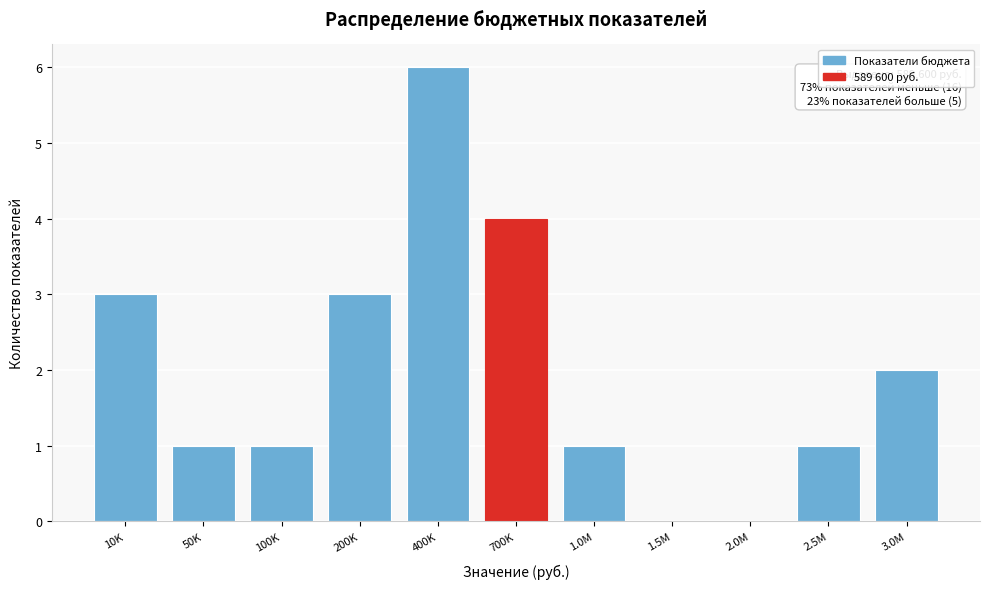

Reading right to left, extract all data points from this chart.

3.0M=2	2.5M=1	2.0M=0	1.5M=0	1.0M=1	700K=4	400K=6	200K=3	100K=1	50K=1	10K=3